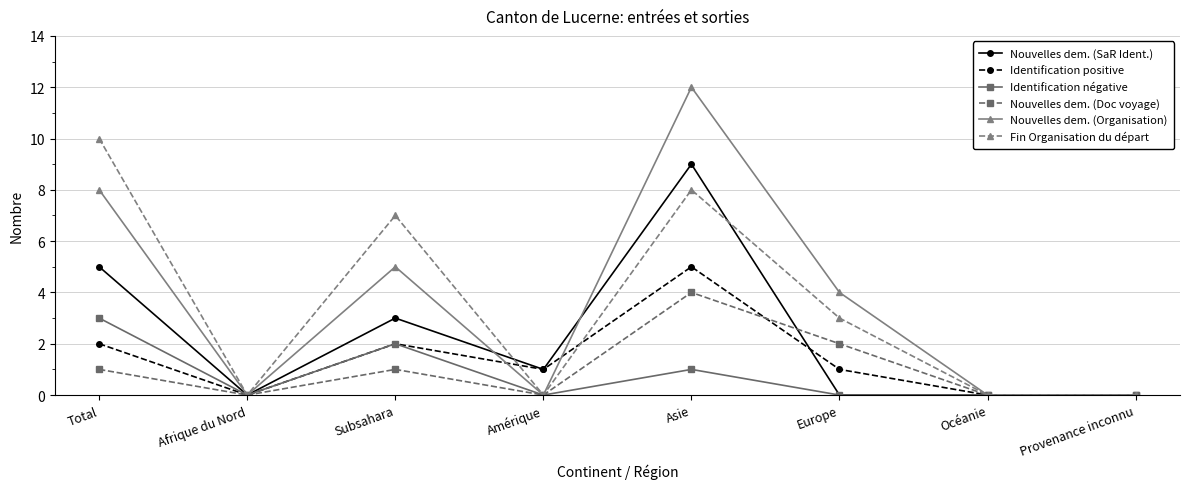

What is the value of the Nouvelles dem. (SaR Ident.) point at the 5th from the left?

9